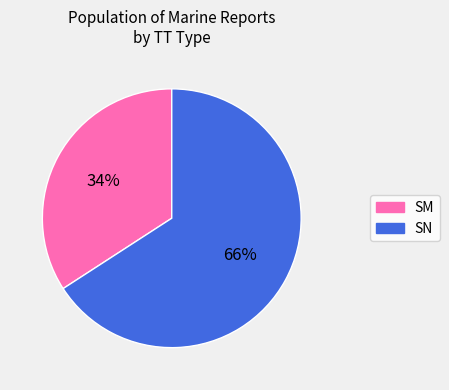

Which slice represents more than half of the pie?

SN